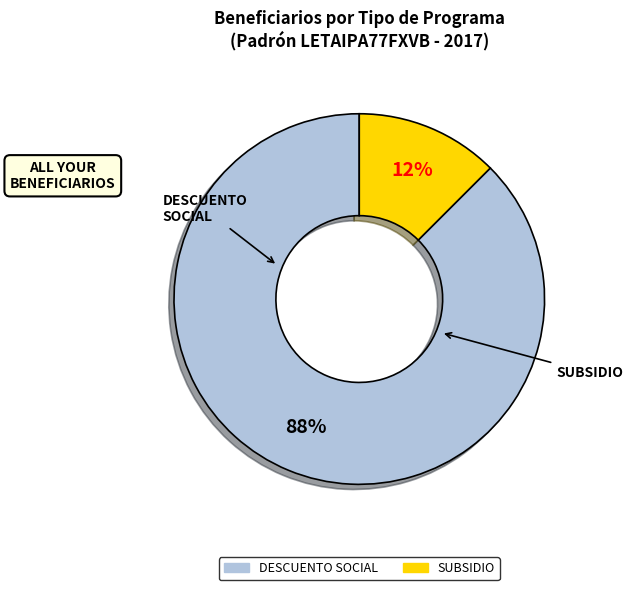

To the nearest percent, what is the average slice percentage?

50%